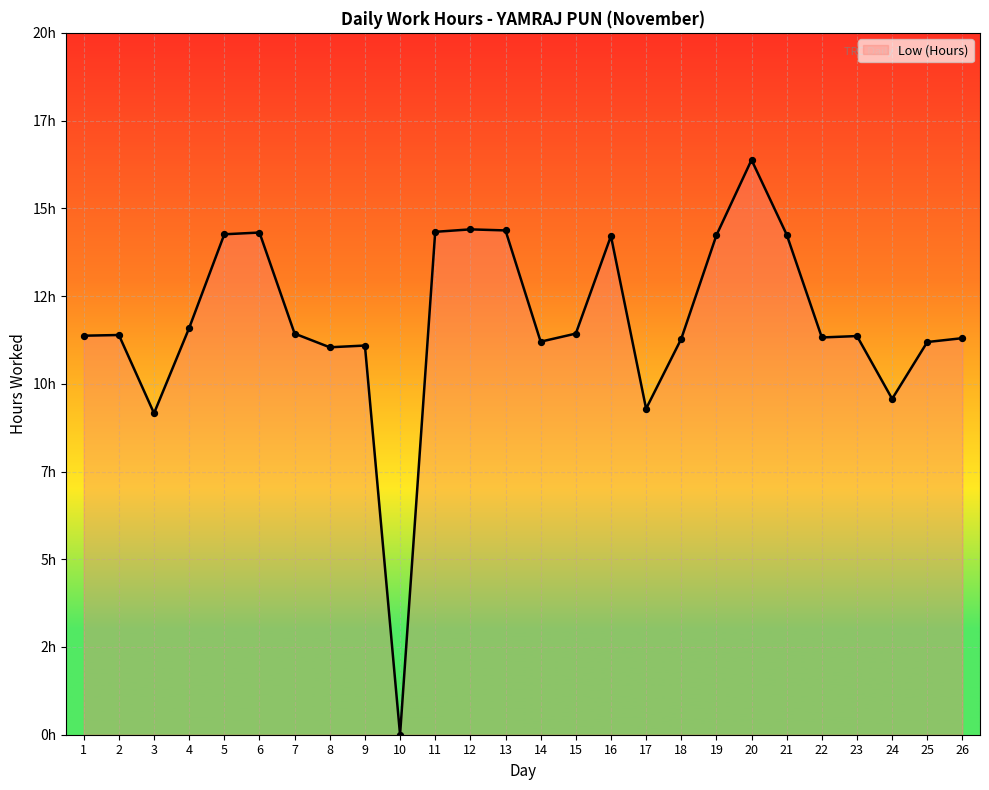

Approximately how many times larger is the value at 21 compared to 22?

1.3